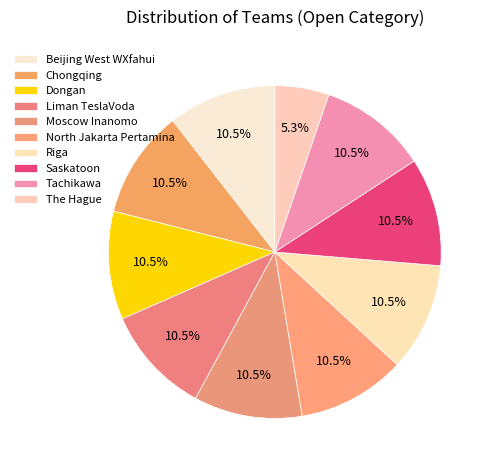

Combined, do North Jakarta Pertamina and Chongqing account for over 50%?

No